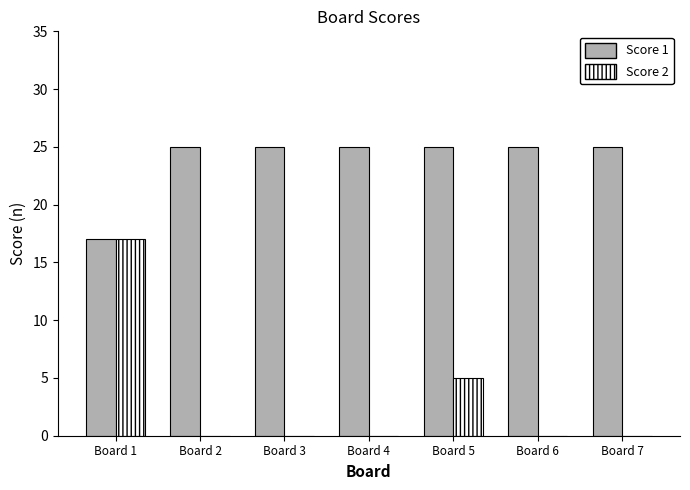

Where is Score 2 nearest to the value 8?

Board 5